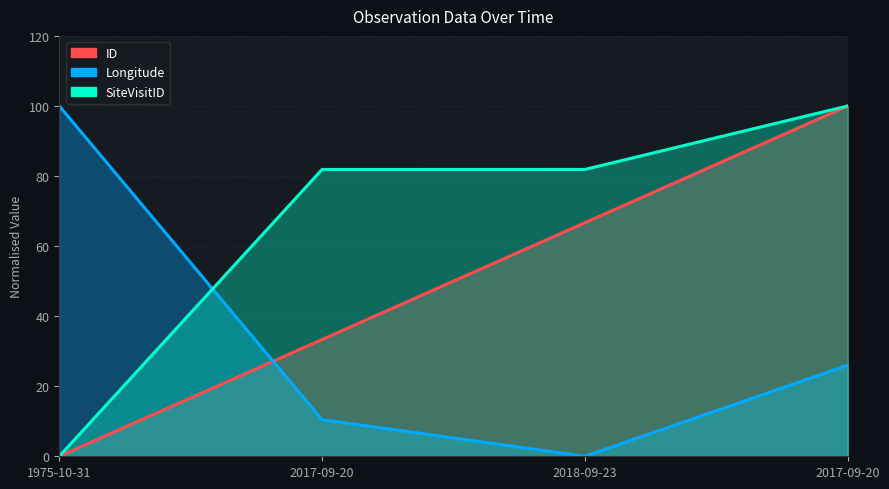

What is the greatest value displayed?

100.0